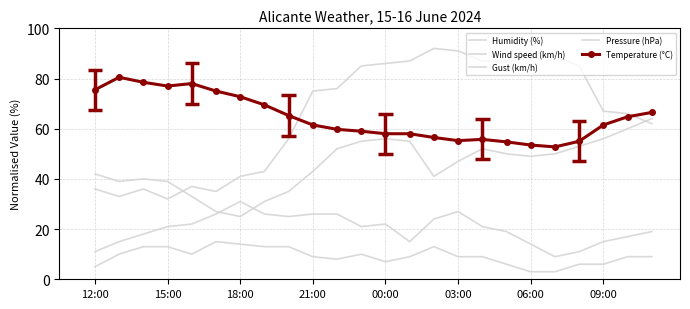

Between which two adjacent categories do Temperature (°C) and Humidity (%) first intersect?

8 and 9